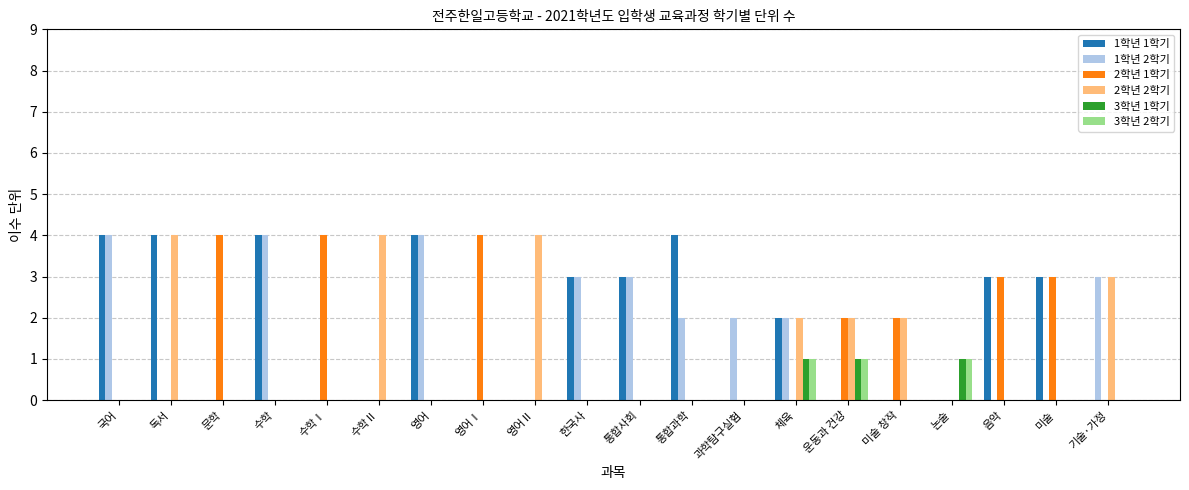

What are all the series names shown in the legend?

1학년 1학기, 1학년 2학기, 2학년 1학기, 2학년 2학기, 3학년 1학기, 3학년 2학기